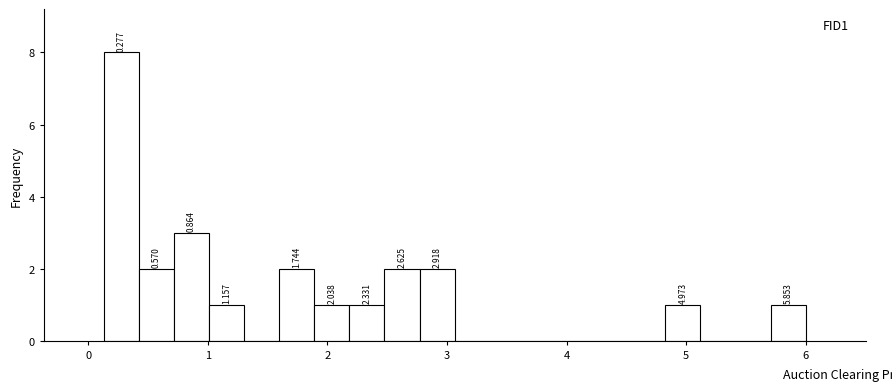

Read against the x-axis, roughly where is the centre of the tallest bar?

0.3